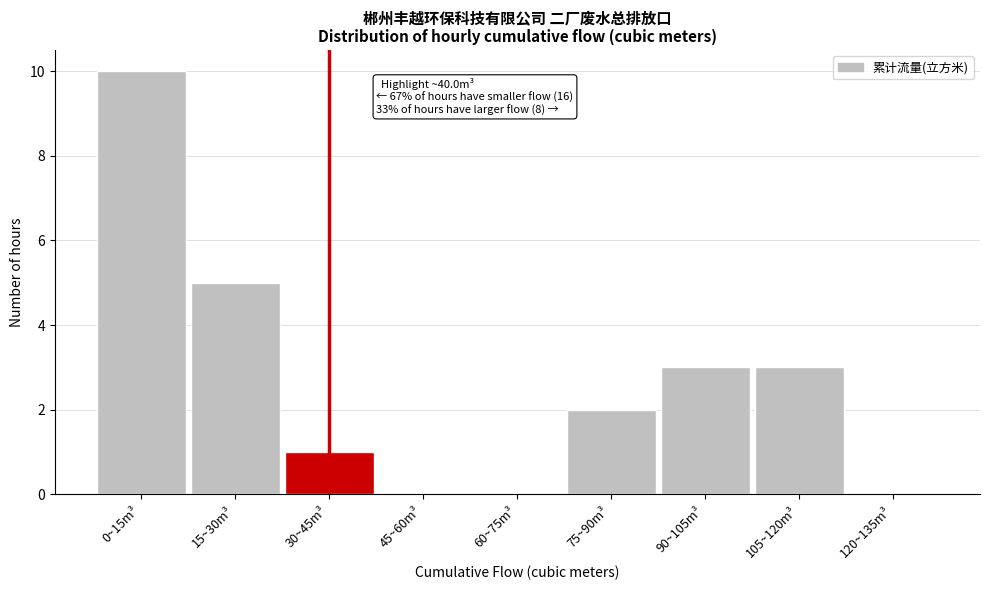

Reading left to right, list all the values displayed in this chart.

0~15m³=10	15~30m³=5	30~45m³=1	45~60m³=0	60~75m³=0	75~90m³=2	90~105m³=3	105~120m³=3	120~135m³=0